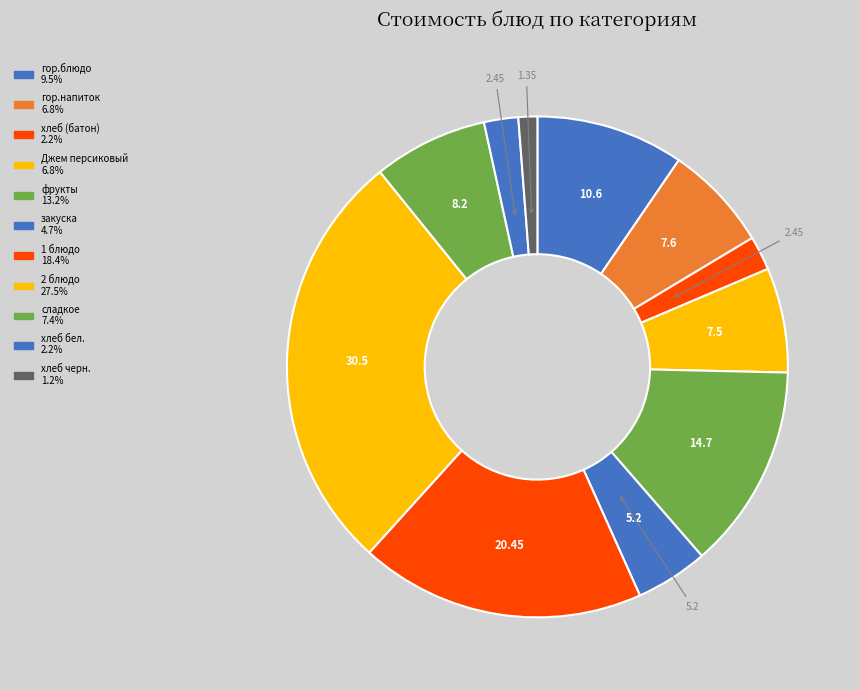

Is хлеб черн. the majority of the pie?

No